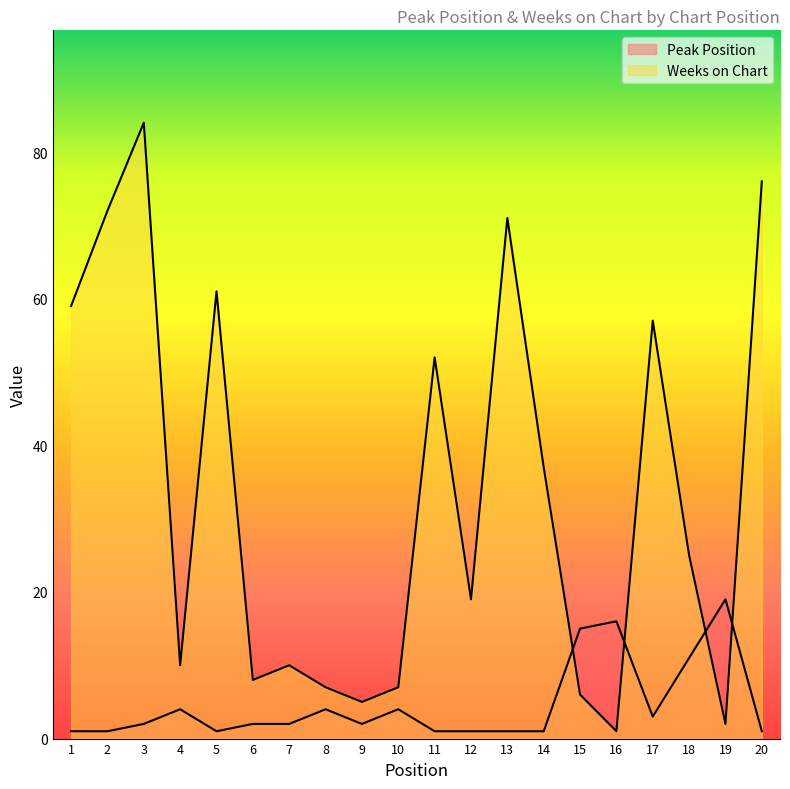

True or false: Peak Position and Weeks on Chart cross at least once.

True